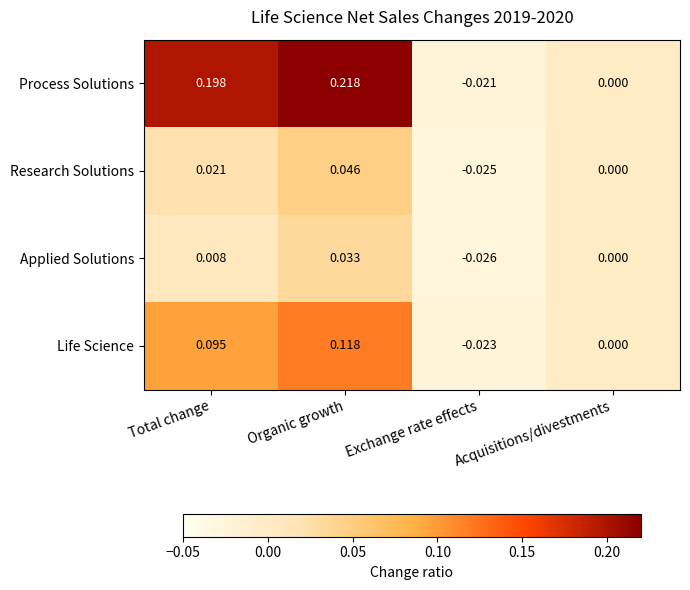

Rank the categories by Life Science value from highest to lowest.

Organic growth, Total change, Acquisitions/divestments, Exchange rate effects